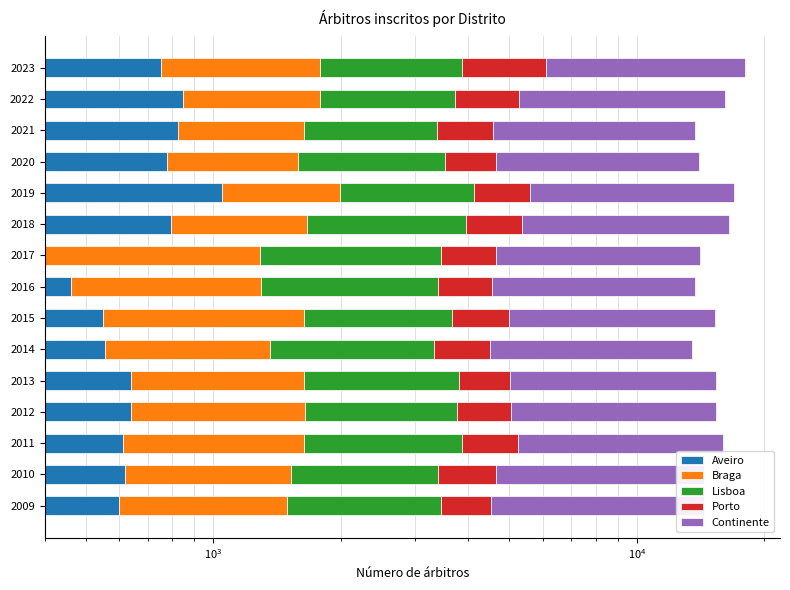

How many bars are there in each group?

5